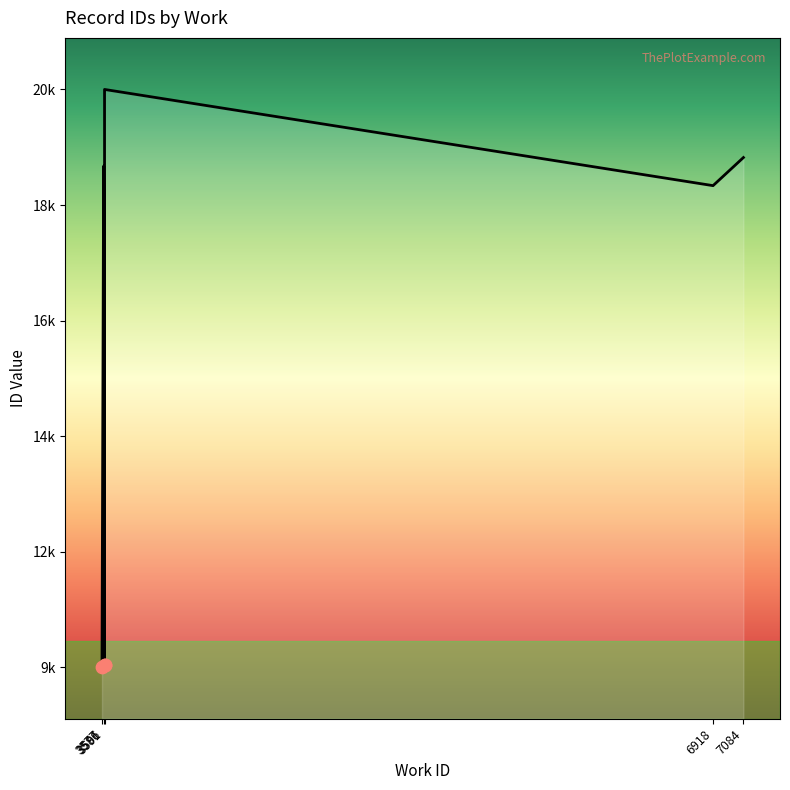

Which has a higher value, 3586 or 7084?

7084